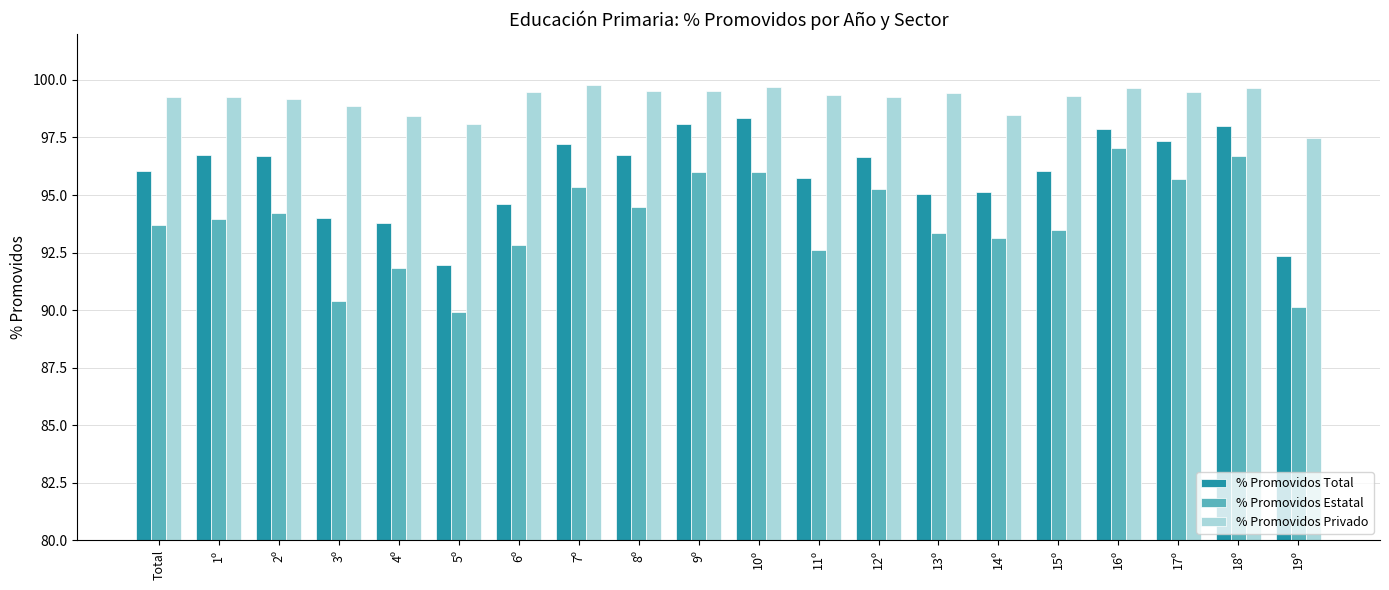

What is the label of the 18th bar from the right?

2º